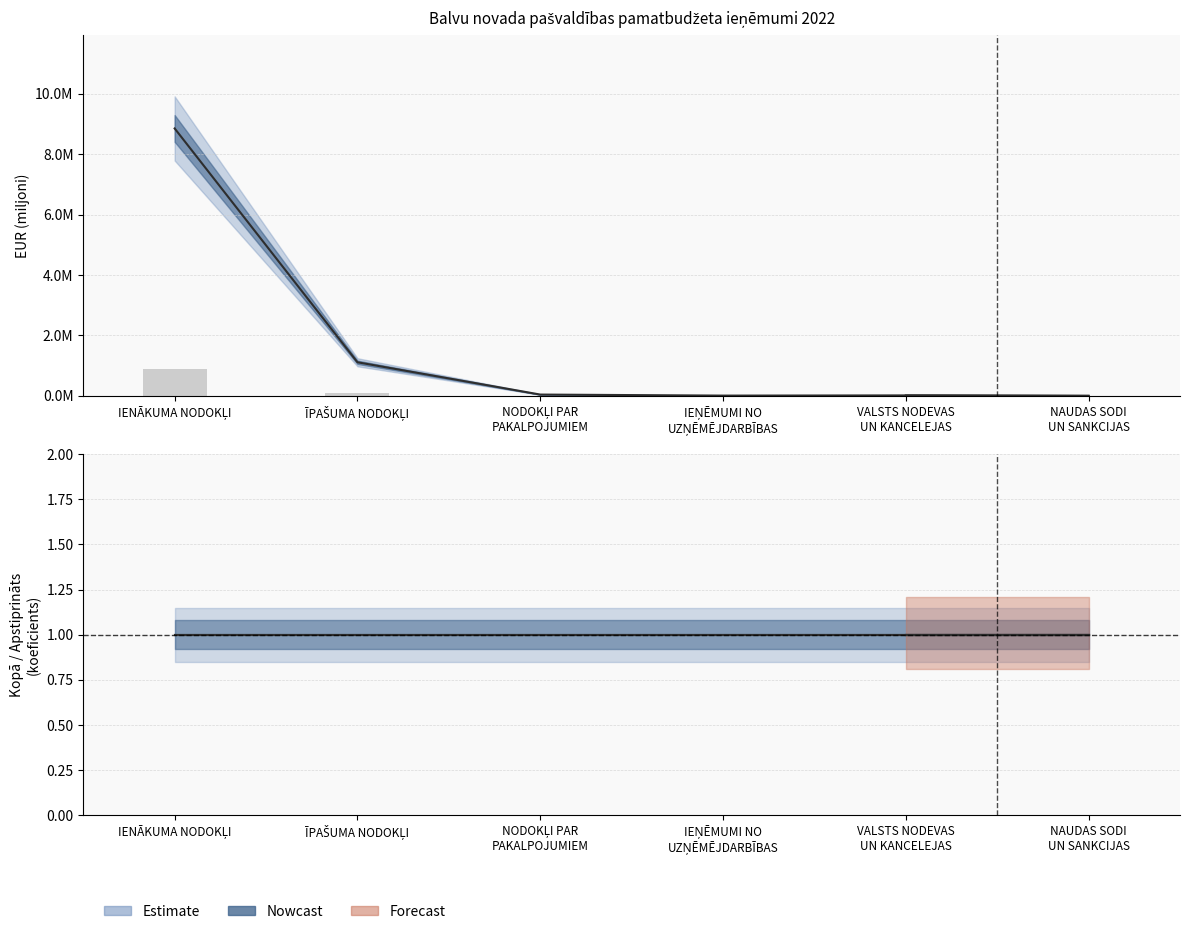

How many groups of bars are there?

6